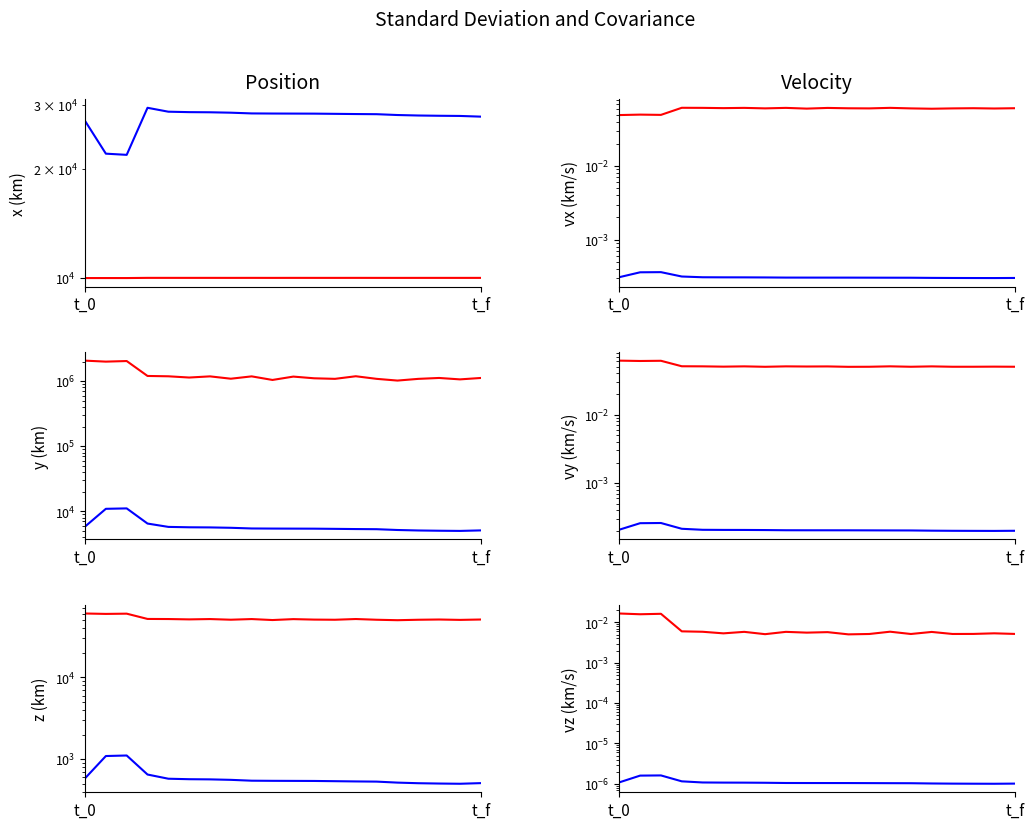

Does the chart have visible grid lines?

No